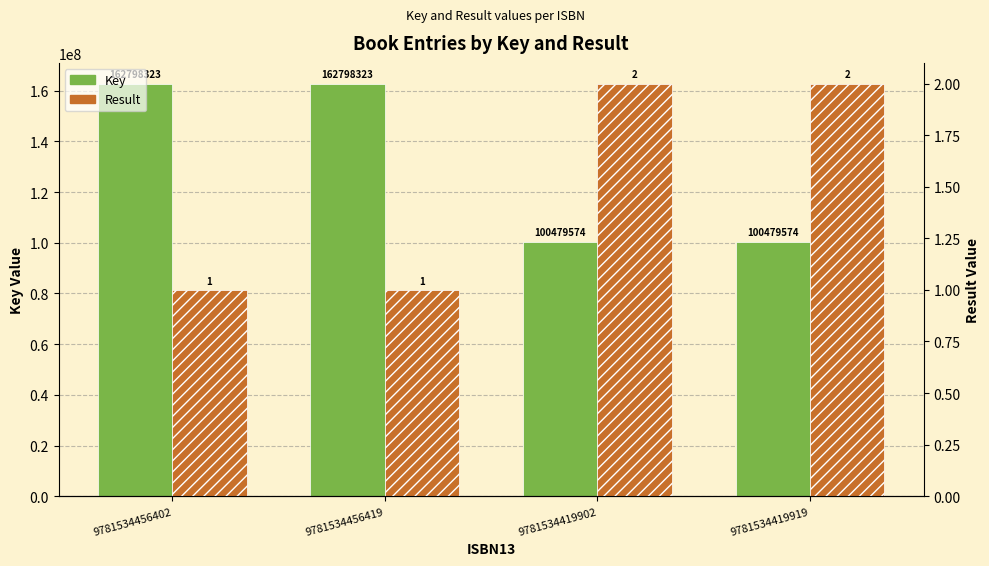

What is the label of the 1st bar from the left?

9781534456402